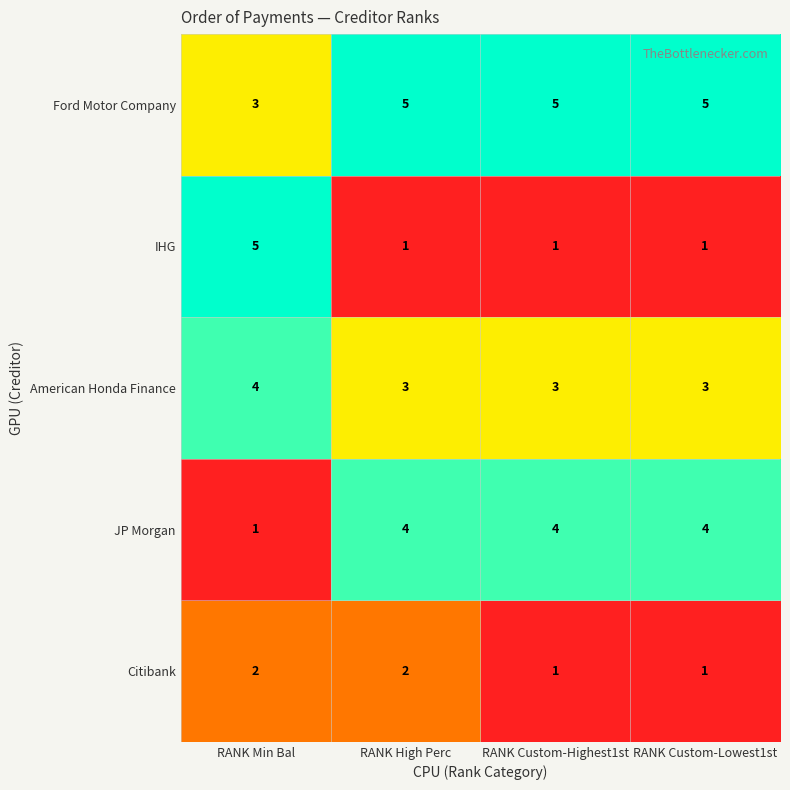

At RANK High Perc, list the series in order from largest to smallest.

Ford Motor Company, JP Morgan, American Honda Finance, Citibank, IHG